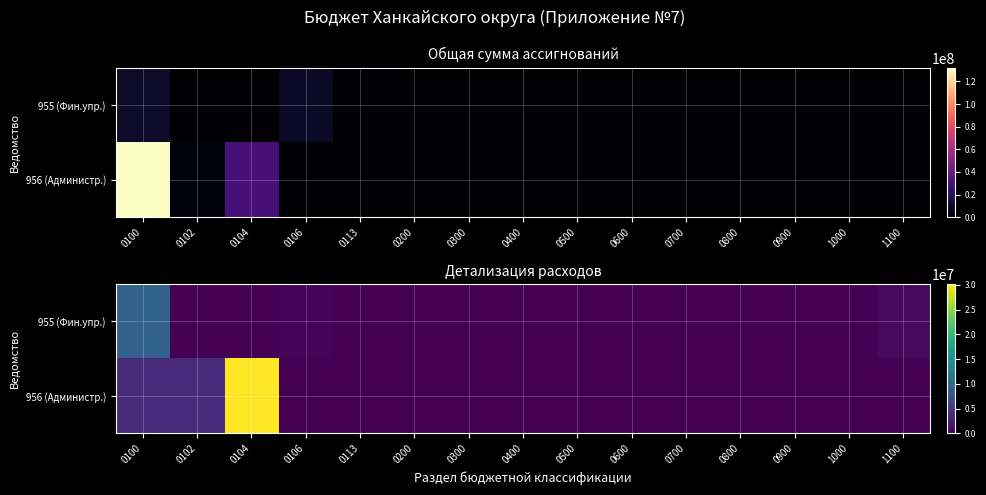

What value does the 956 (Администр.) series have at 0104?

30210000.0